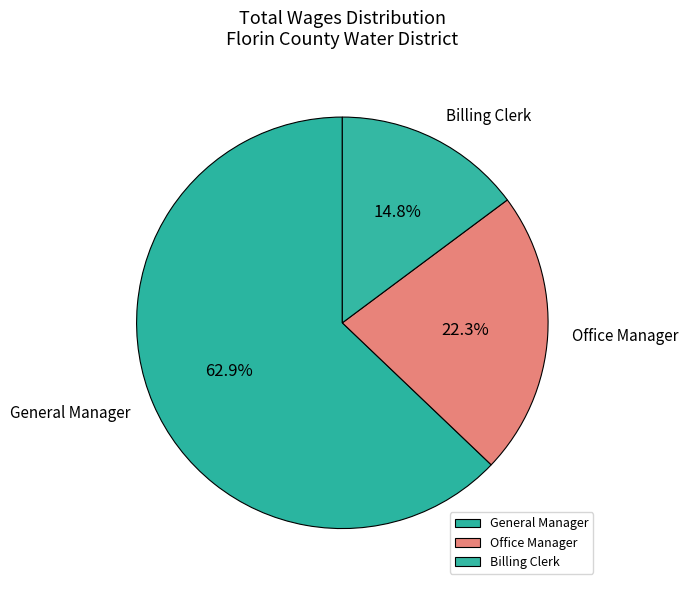

To the nearest percent, what portion does General Manager represent?

63%